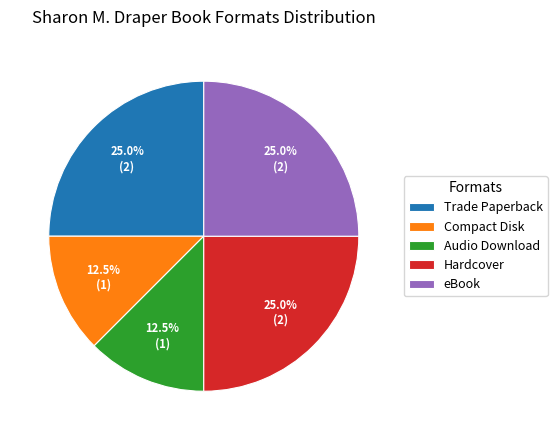

How much of the chart is everything except eBook?

75.0%